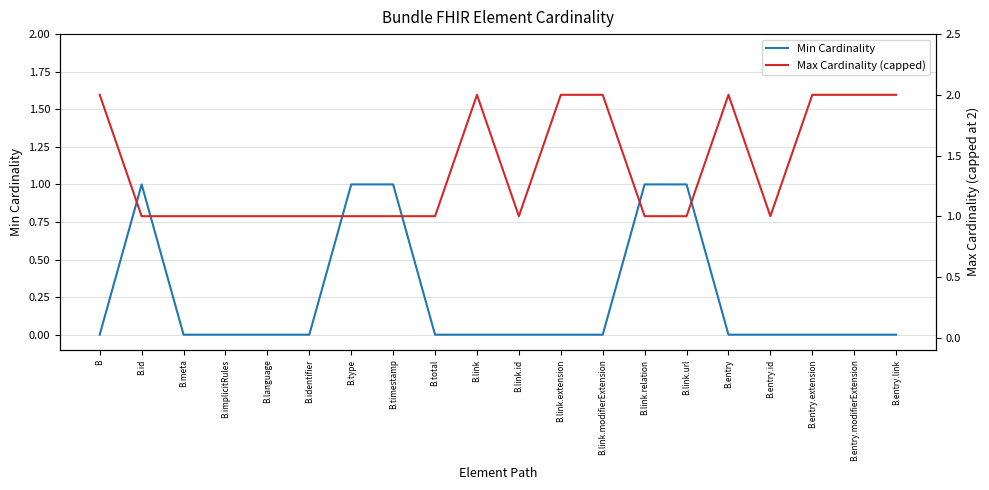

Which series has the largest range (max minus min)?

Min Cardinality